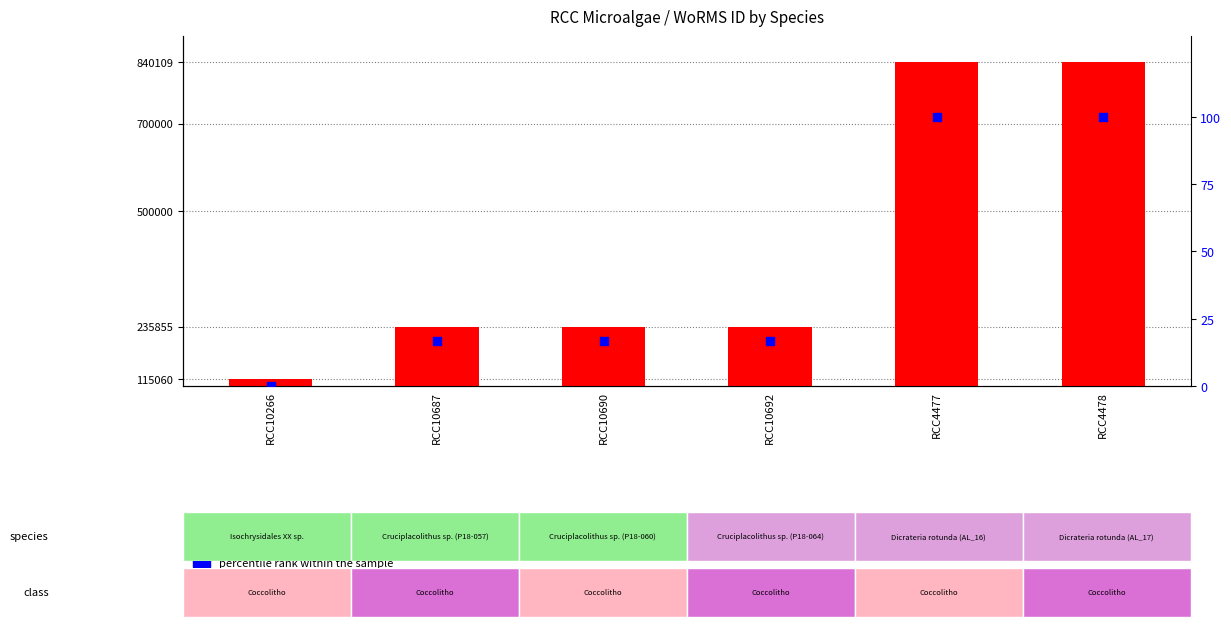

Which series contains the highest Y value?

WoRMS ID